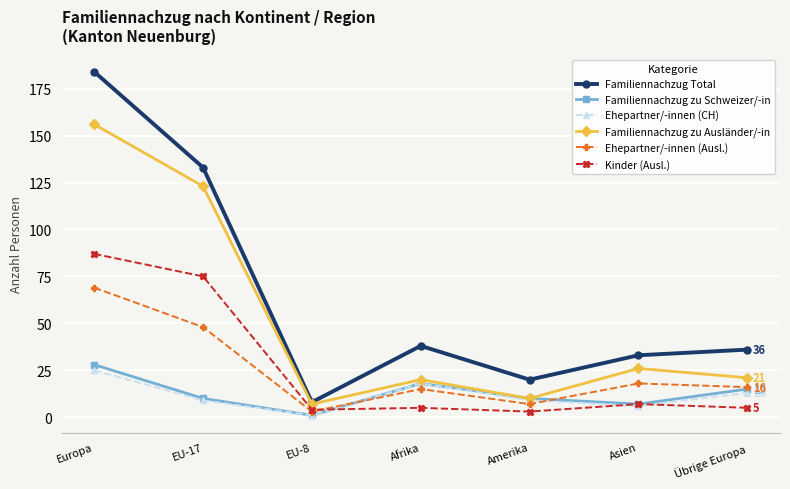

Rank the series by their maximum value, from lowest to highest.

Ehepartner/-innen (CH), Familiennachzug zu Schweizer/-in, Ehepartner/-innen (Ausl.), Kinder (Ausl.), Familiennachzug zu Ausländer/-in, Familiennachzug Total